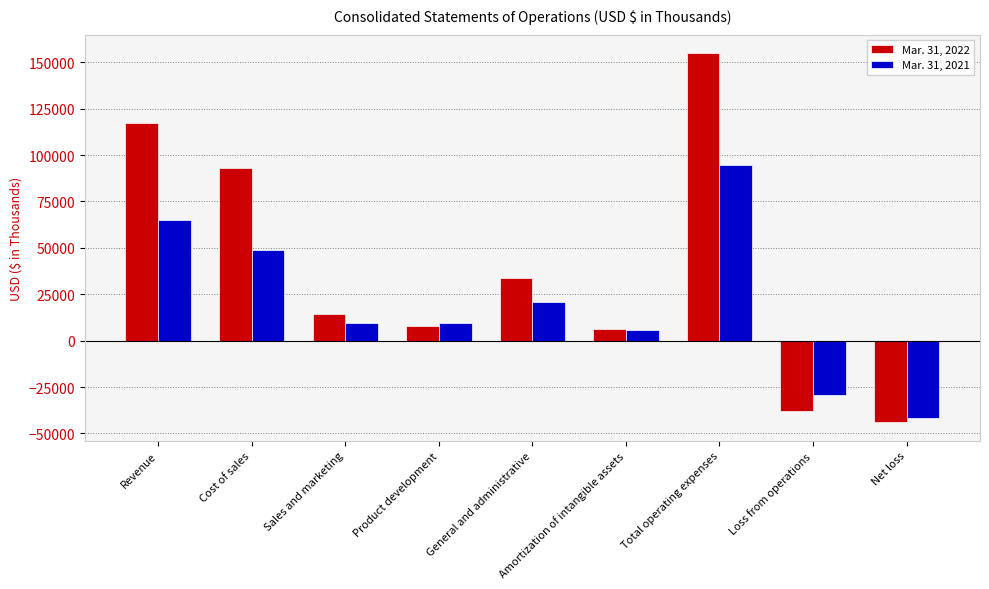

At how many categories does at least one series exceed 55900?

3